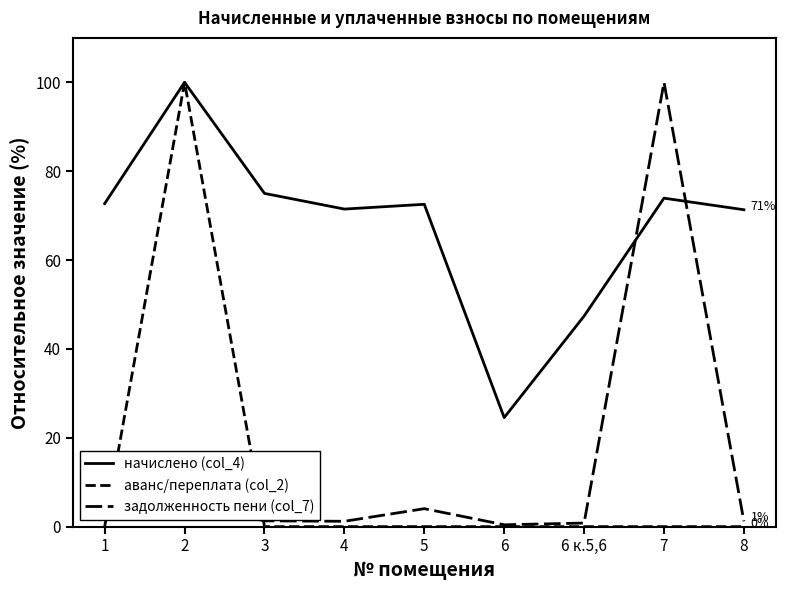

At which category is the sum across all series the highest?

2